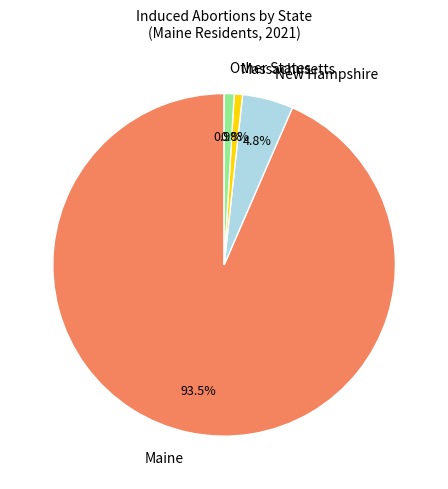

True or false: New Hampshire accounts for 5% of the total.

True